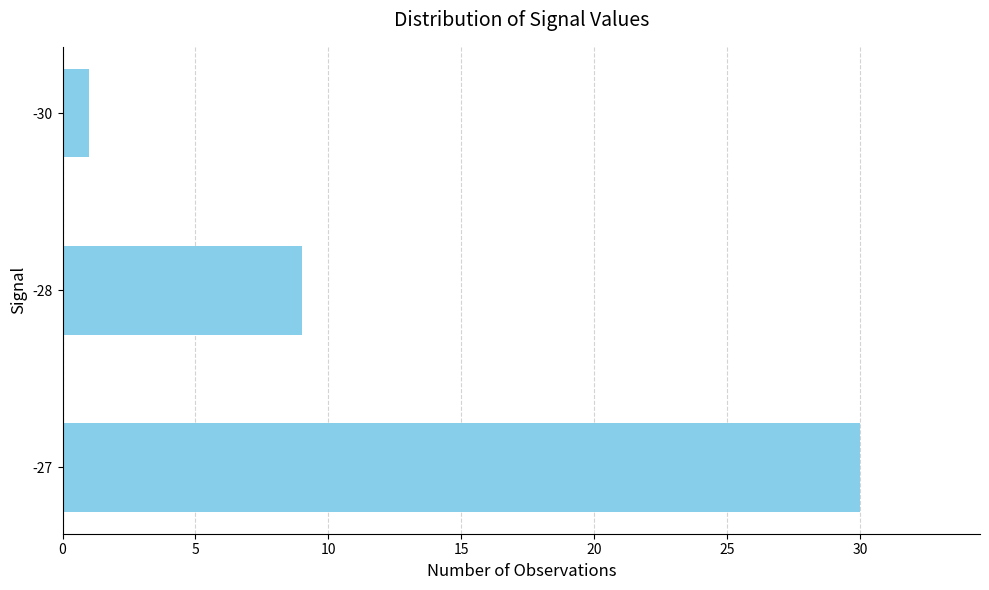

Count the values in the range 1 to 30.

3